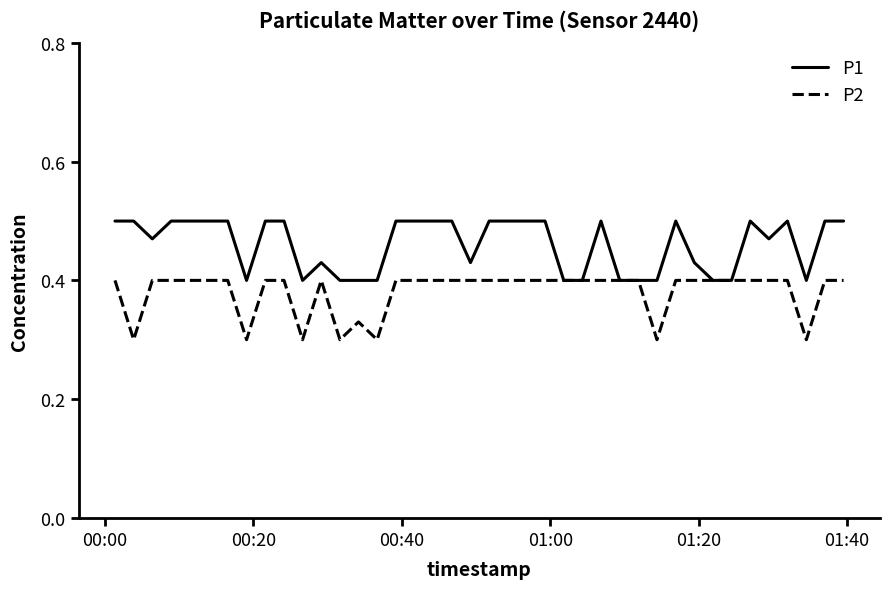

Rank the series by their maximum value, from lowest to highest.

P2, P1